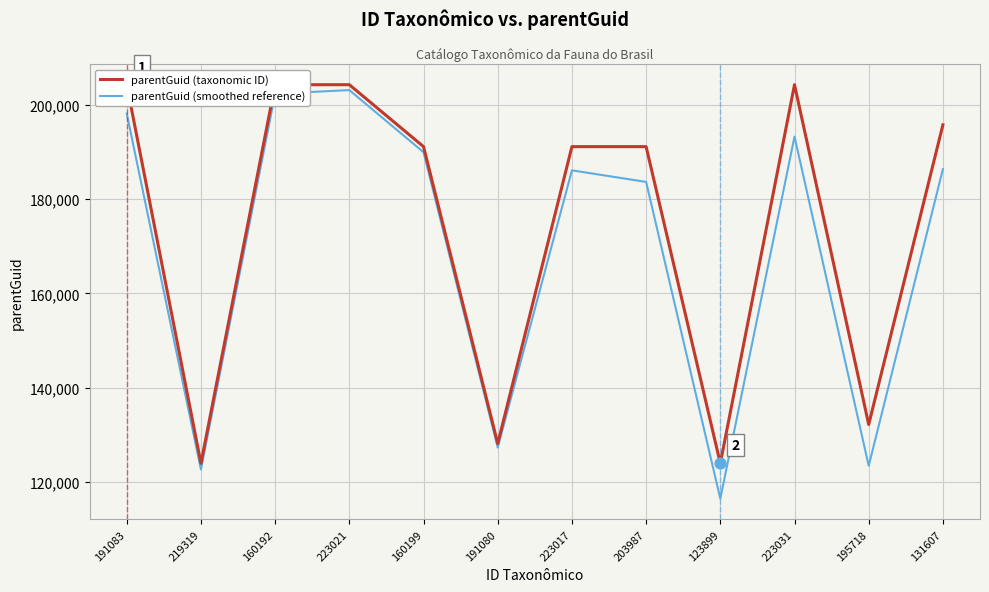

What is the total value across all series at 223031?

397504